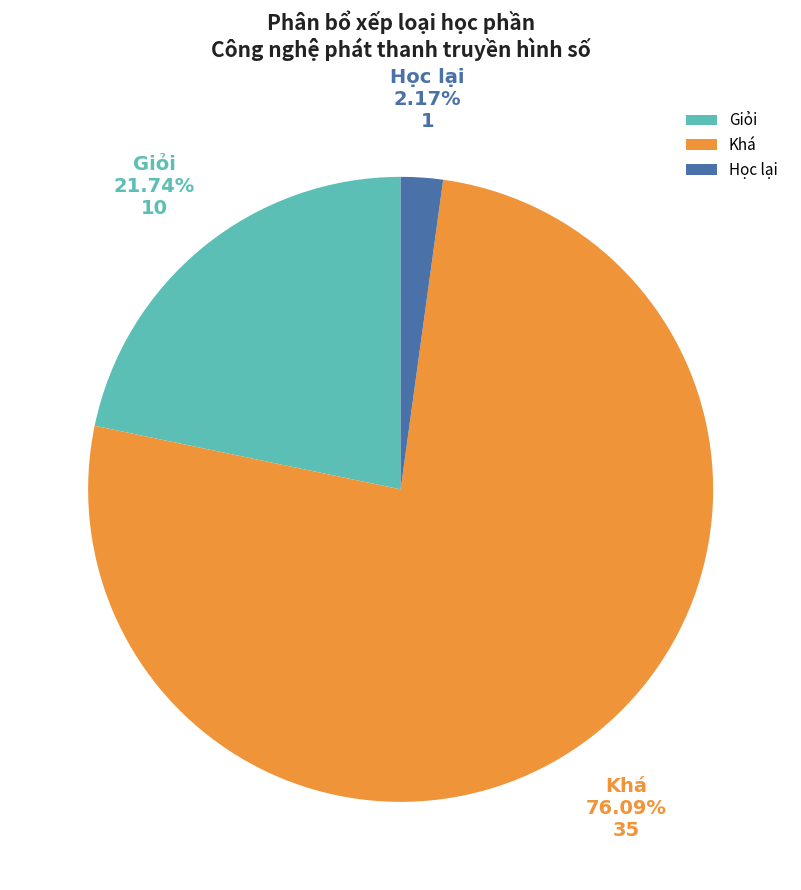

What percentage is the Học lại slice, to the nearest percent?

2%